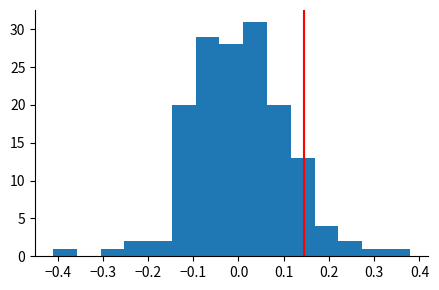

Reading left to right, list every bar in this chart as the range it spans on the x-axis followed by its height. Neither the bar edges nor the heights are printed on the chart, so give them approximately, as read against the axes.

-0.41 to -0.36: 1
-0.36 to -0.30: 0
-0.30 to -0.25: 1
-0.25 to -0.20: 2
-0.20 to -0.15: 2
-0.15 to -0.09: 20
-0.09 to -0.04: 29
-0.04 to 0.01: 28
0.01 to 0.06: 31
0.06 to 0.12: 20
0.12 to 0.17: 13
0.17 to 0.22: 4
0.22 to 0.27: 2
0.27 to 0.33: 1
0.33 to 0.38: 1